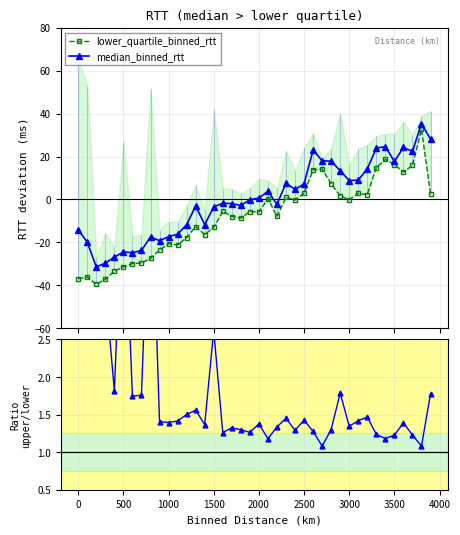

What is the lowest value of the lower_quartile_binned_rtt series?

-39.5